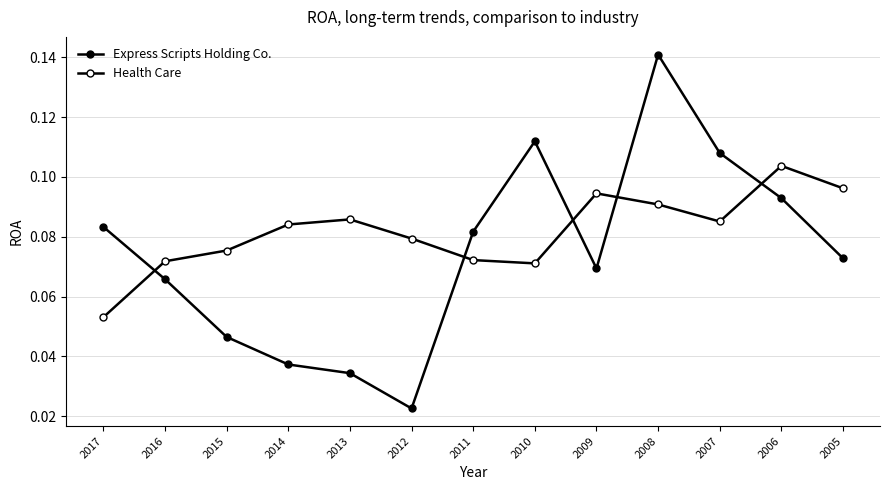

True or false: Express Scripts Holding Co. has more than 1 points higher than both neighbors.

True